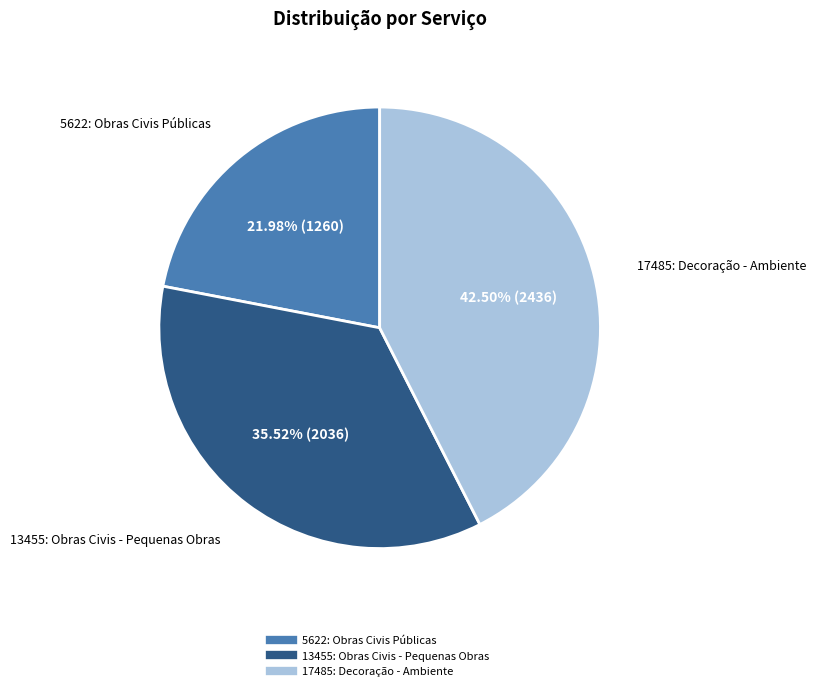

Count the number of slices in the pie.

3